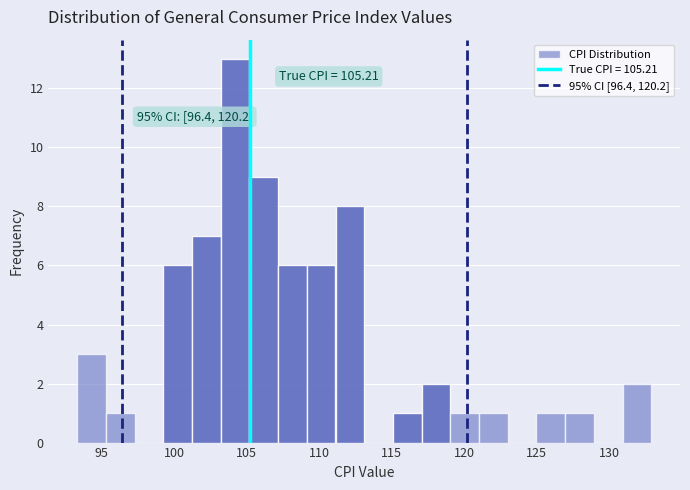

Around what value on the x-axis is the tallest bar? Give the approximate position of its centre, as read against the axis.

104.0